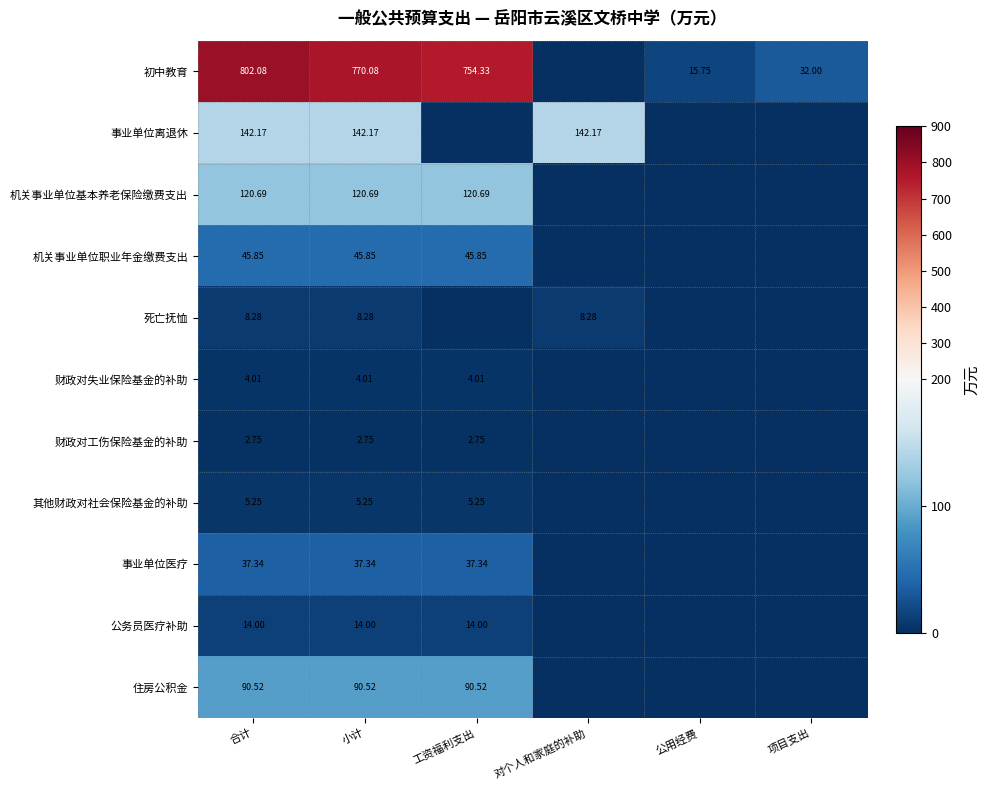

Which has a higher value, 公用经费 or 工资福利支出?

工资福利支出